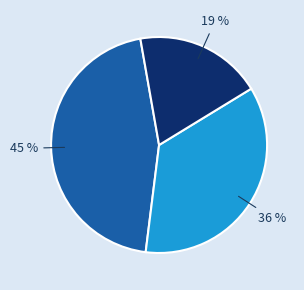

How many segments does this pie chart have?

3